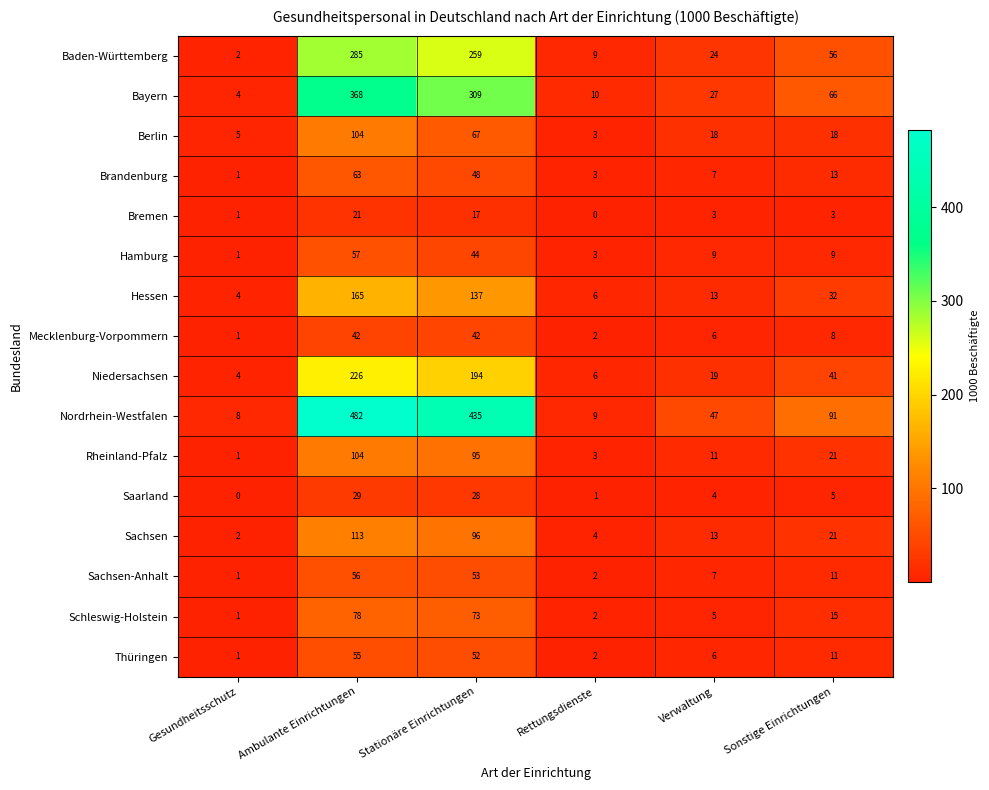

What is the total value across all series at Gesundheitsschutz?

37